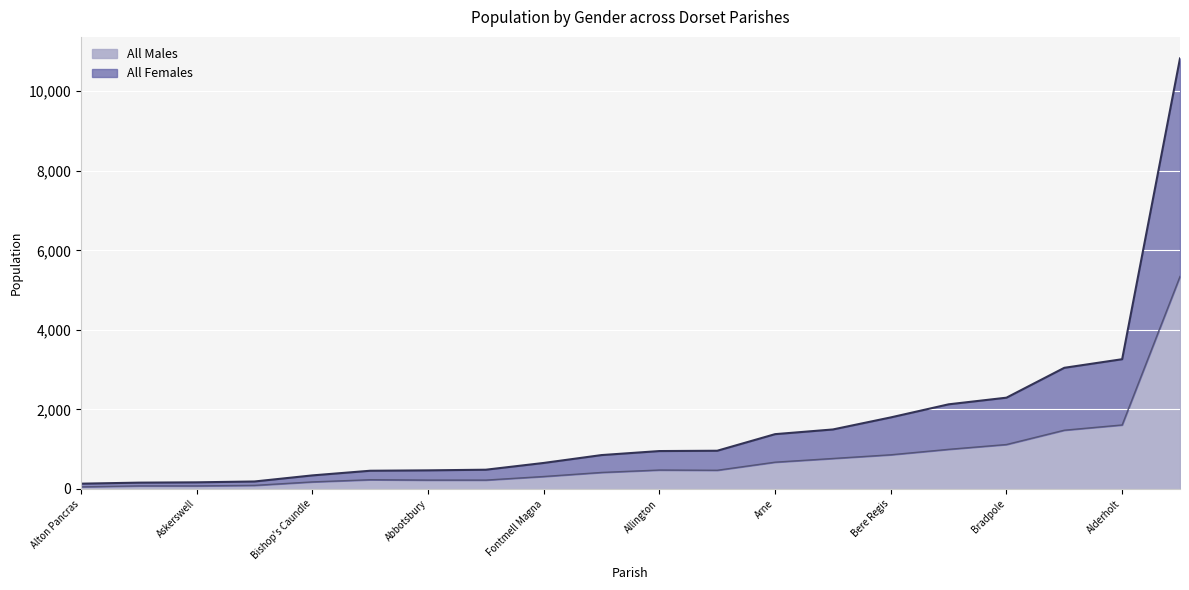

Rank the series by their maximum value, from highest to lowest.

All Females, All Males